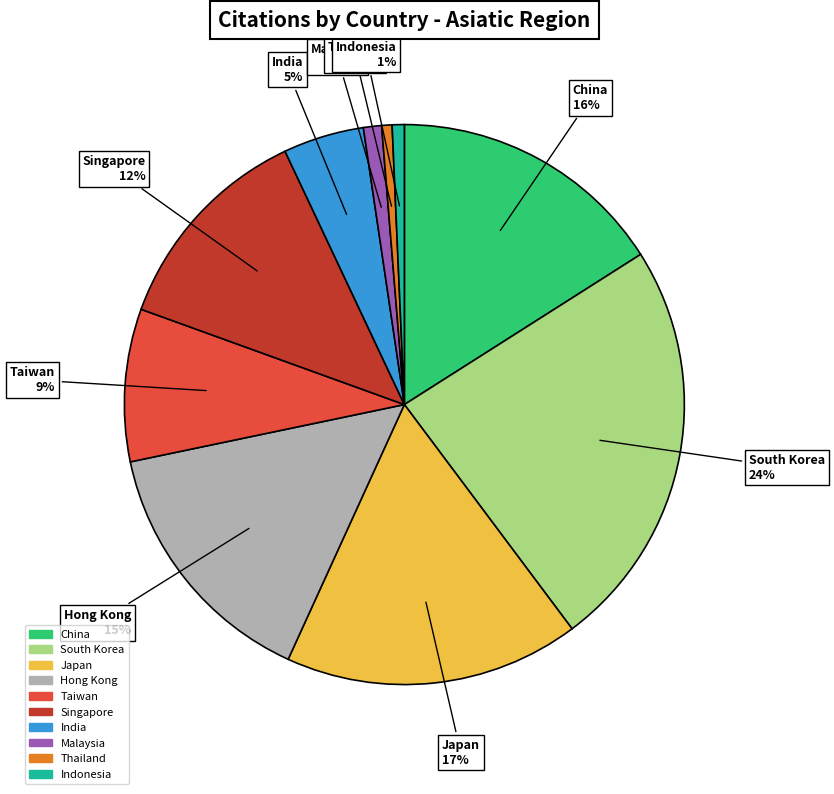

Between South Korea and Singapore, which is larger?

South Korea